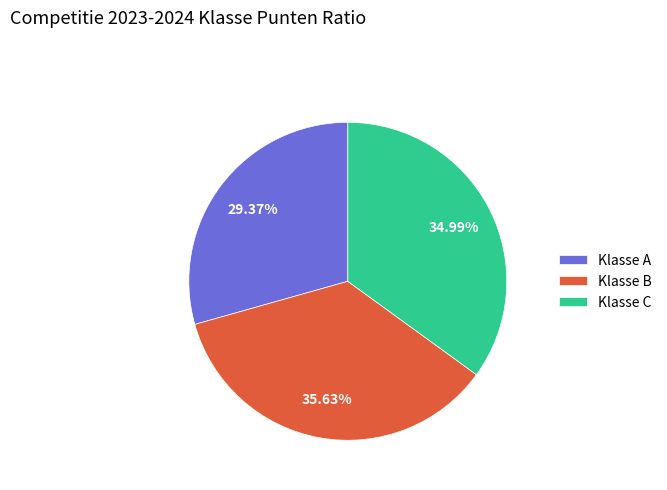

Rank the categories by value from highest to lowest.

Klasse B, Klasse C, Klasse A